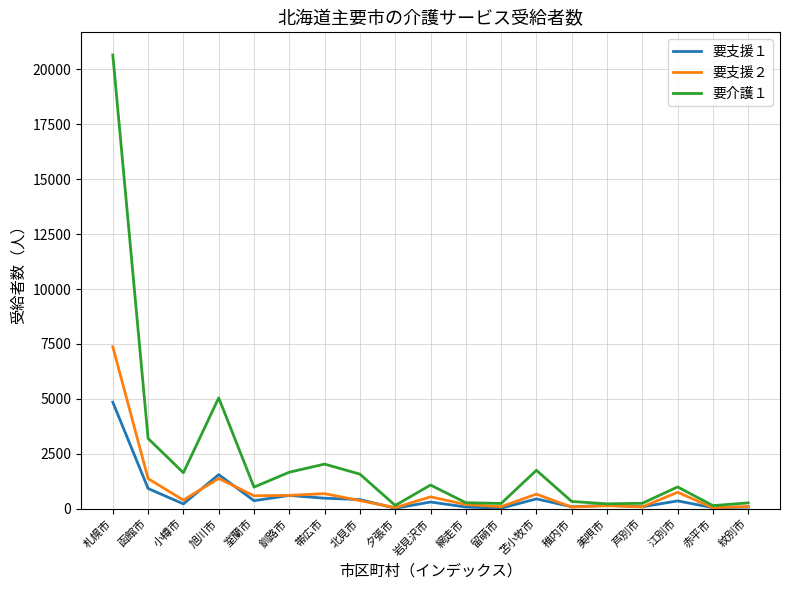

At which category is the sum across all series the highest?

札幌市